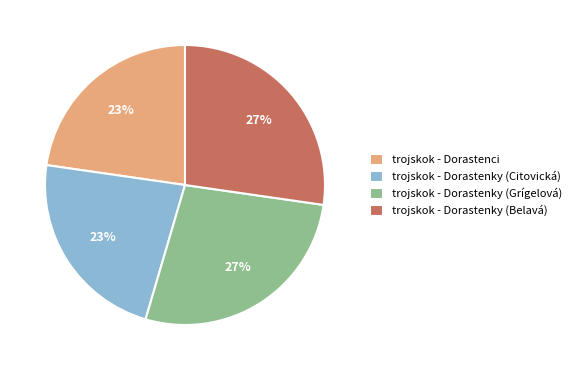

To the nearest percent, what is the average slice percentage?

25%